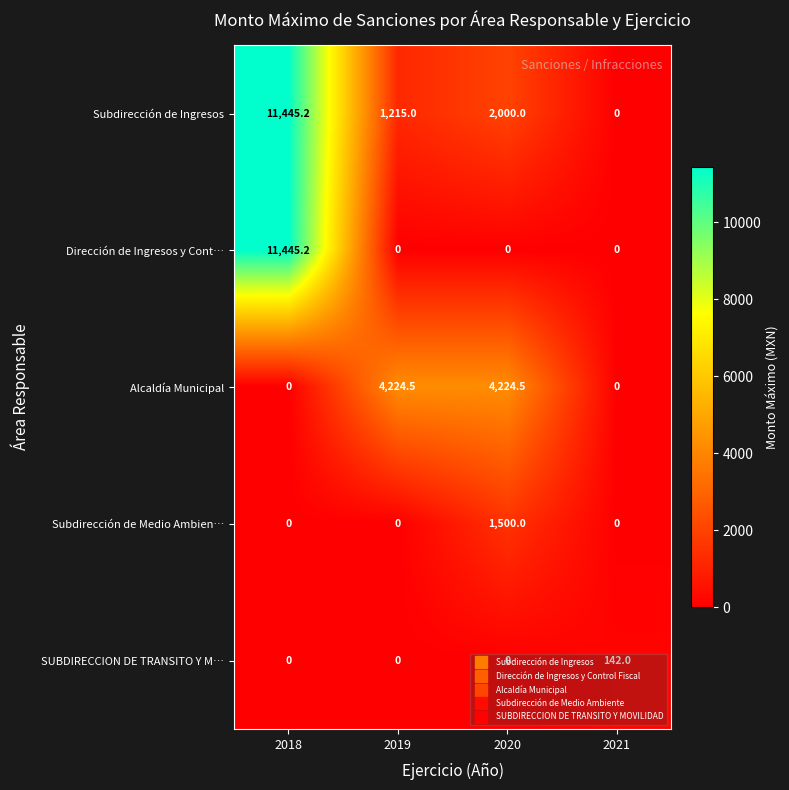

Where is Subdirección de Ingresos nearest to the value 5722?

2020